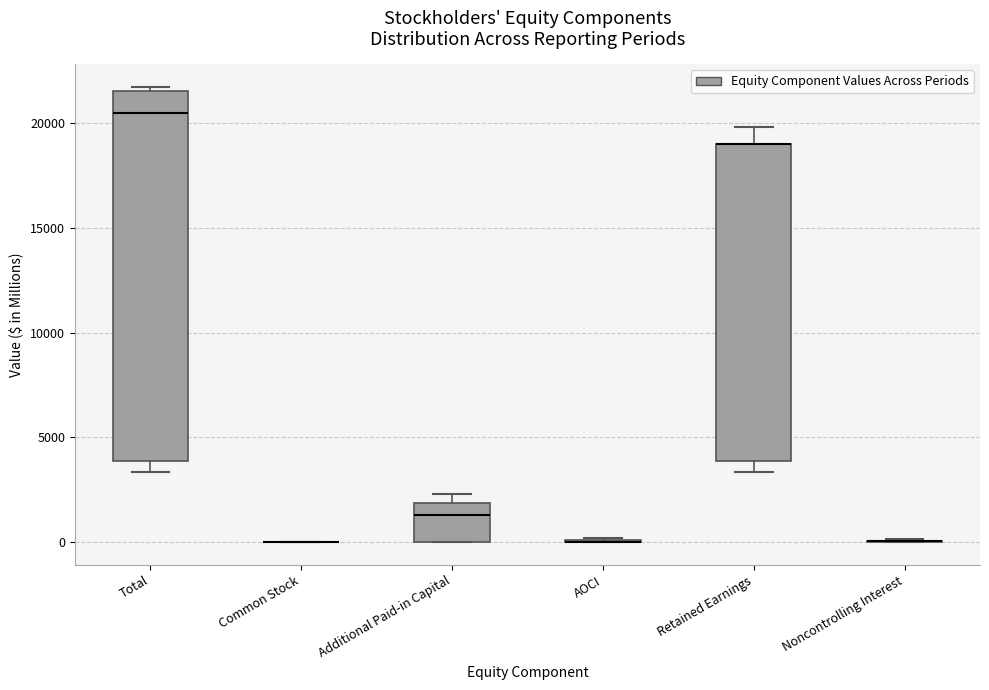

Reading left to right, transcribe this box plot: for each box, give where its median line is, the range the box spans, and where its two whiskers end, as read against the y-axis. The values are not printed on the chart, so give them approximately, as read against the axis.

Total: median 20500, box 4000 to 21500, whiskers 3500 to 21500 (just above the box's upper edge)
Common Stock: box collapsed to a line at 0, whiskers 0 to 0
Additional Paid-in Capital: median 1500, box 0 to 2000, whiskers 0 to 2500
AOCI: box collapsed to a line at 0, whiskers 0 to 0
Retained Earnings: median 19000 (drawn on the box's upper edge), box 4000 to 19000, whiskers 3500 to 20000
Noncontrolling Interest: box collapsed to a line at 0, whiskers 0 to 0